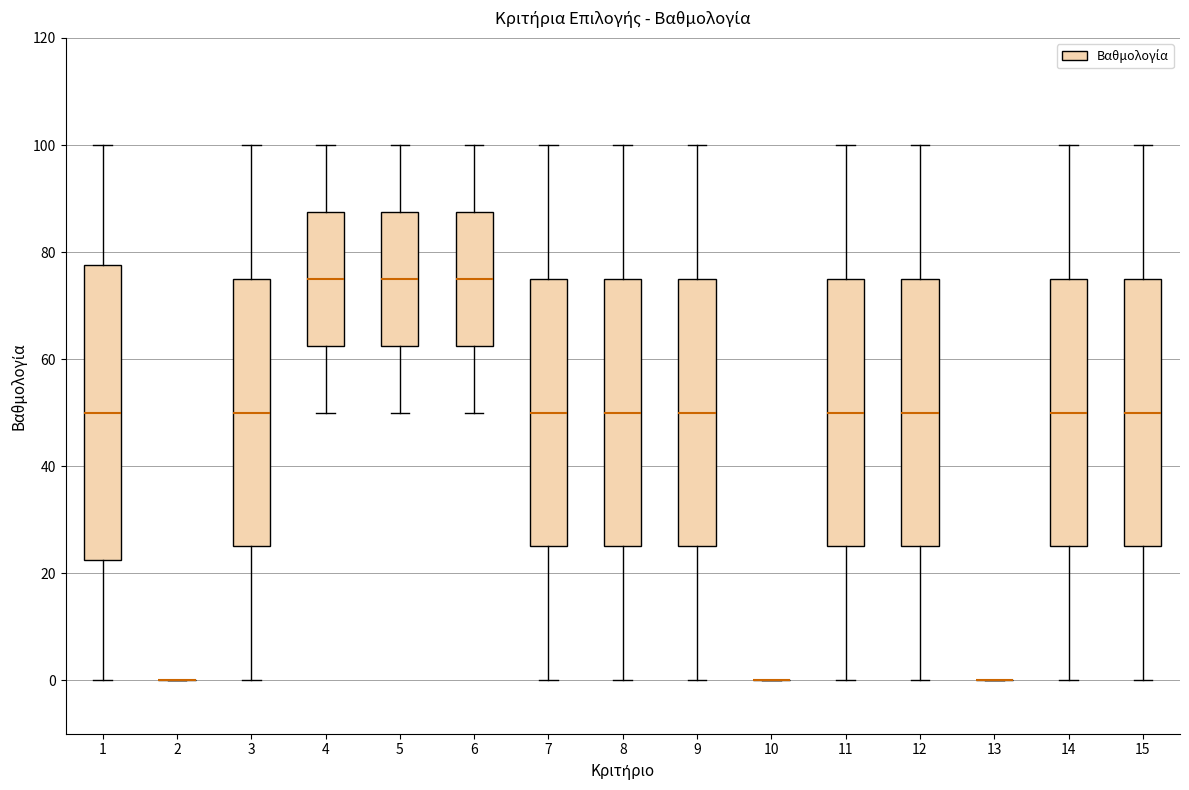

Reading left to right, transcribe this box plot: for each box, give where its median line is, the range the box spans, and where its two whiskers end, as read against the y-axis. The values are not printed on the chart, so give them approximately, as read against the axis.

1: median 50, box 22 to 78, whiskers 0 to 100
2: box collapsed to a line at 0, whiskers 0 to 0
3: median 50, box 26 to 76, whiskers 0 to 100
4: median 76, box 62 to 88, whiskers 50 to 100
5: median 76, box 62 to 88, whiskers 50 to 100
6: median 76, box 62 to 88, whiskers 50 to 100
7: median 50, box 26 to 76, whiskers 0 to 100
8: median 50, box 26 to 76, whiskers 0 to 100
9: median 50, box 26 to 76, whiskers 0 to 100
10: box collapsed to a line at 0, whiskers 0 to 0
11: median 50, box 26 to 76, whiskers 0 to 100
12: median 50, box 26 to 76, whiskers 0 to 100
13: box collapsed to a line at 0, whiskers 0 to 0
14: median 50, box 26 to 76, whiskers 0 to 100
15: median 50, box 26 to 76, whiskers 0 to 100